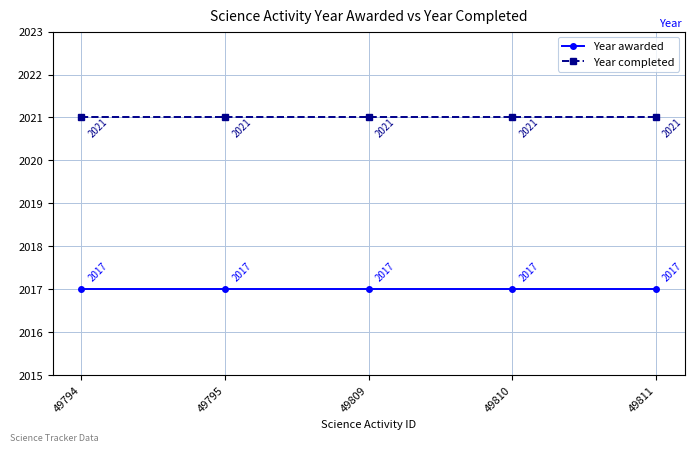

True or false: Year completed and Year awarded intersect in this chart.

False